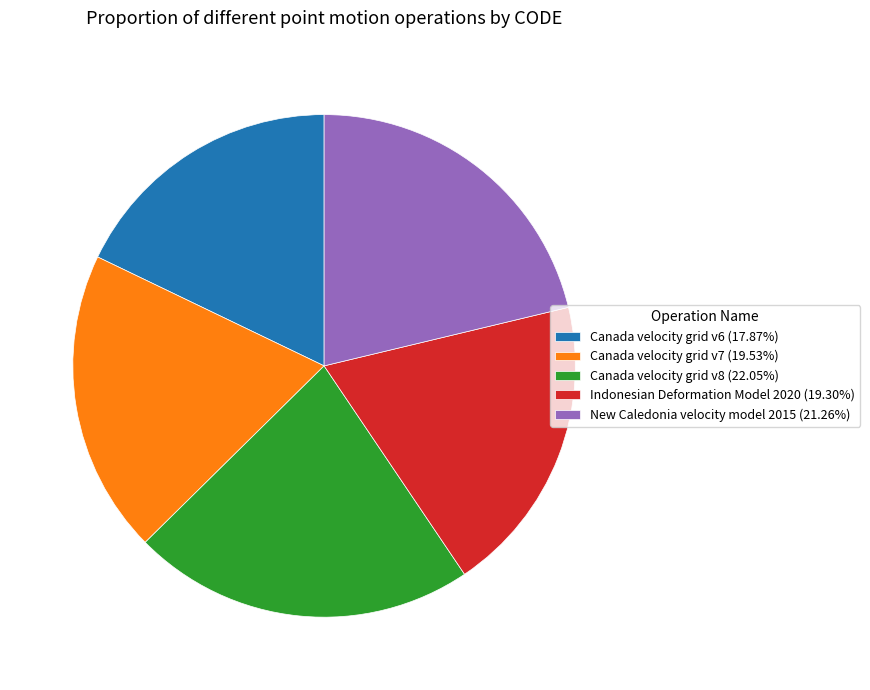

Which slice is the smallest?

Canada velocity grid v6